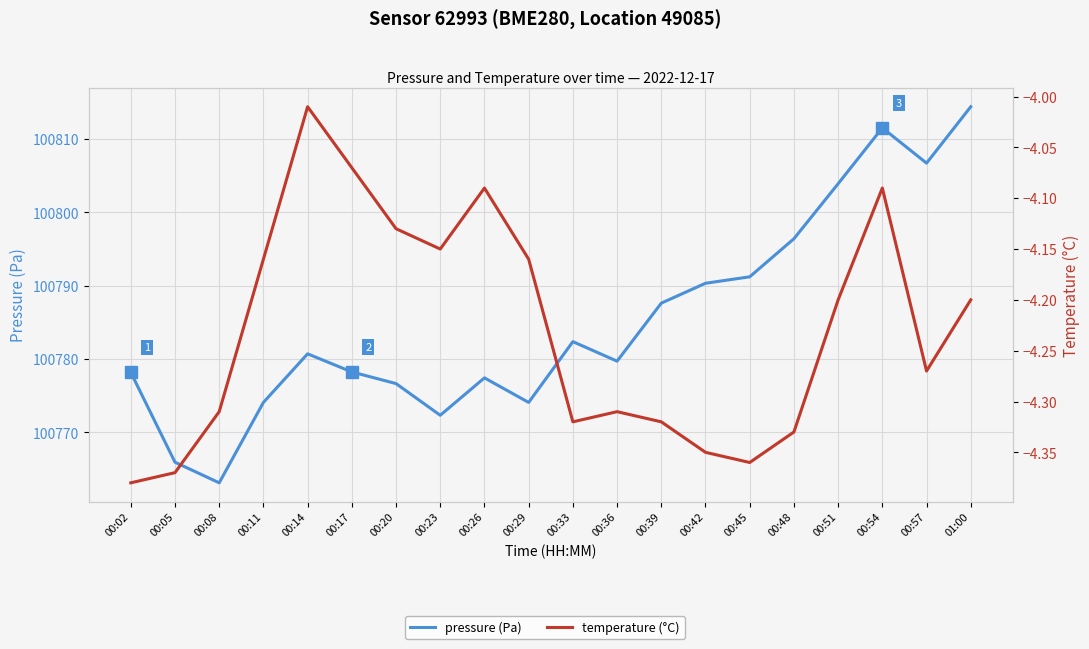

Is this an area chart (filled region under the line)?

No